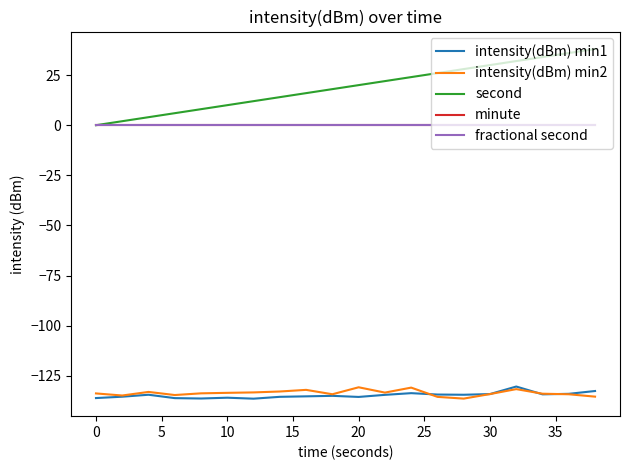

True or false: intensity(dBm) min1 and fractional second intersect in this chart.

False